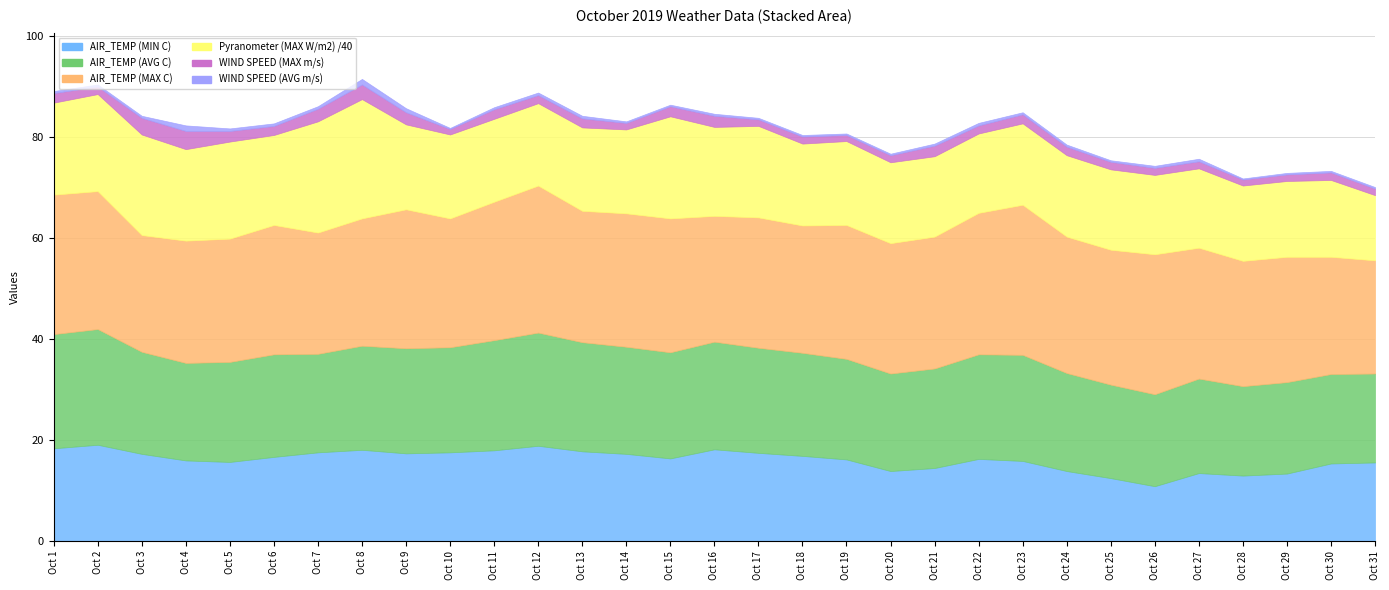

Reading left to right, list all the values displayed in this chart.

AIR_TEMP (MIN C): Oct 1=18.4	Oct 2=19.1	Oct 3=17.3	Oct 4=16.0	Oct 5=15.7	Oct 6=16.7	Oct 7=17.6	Oct 8=18.1	Oct 9=17.4	Oct 10=17.6	Oct 11=18.0	Oct 12=18.9	Oct 13=17.8	Oct 14=17.3	Oct 15=16.4	Oct 16=18.2	Oct 17=17.5	Oct 18=16.9	Oct 19=16.2	Oct 20=13.9	Oct 21=14.5	Oct 22=16.3	Oct 23=15.9	Oct 24=13.9	Oct 25=12.5	Oct 26=10.9	Oct 27=13.5	Oct 28=13.0	Oct 29=13.4	Oct 30=15.4	Oct 31=15.6
AIR_TEMP (AVG C): Oct 1=22.6	Oct 2=22.9	Oct 3=20.2	Oct 4=19.3	Oct 5=19.8	Oct 6=20.3	Oct 7=19.5	Oct 8=20.6	Oct 9=20.8	Oct 10=20.8	Oct 11=21.8	Oct 12=22.4	Oct 13=21.6	Oct 14=21.2	Oct 15=21.0	Oct 16=21.3	Oct 17=20.8	Oct 18=20.4	Oct 19=19.9	Oct 20=19.3	Oct 21=19.7	Oct 22=20.7	Oct 23=21.0	Oct 24=19.4	Oct 25=18.5	Oct 26=18.2	Oct 27=18.7	Oct 28=17.7	Oct 29=18.1	Oct 30=17.7	Oct 31=17.6
AIR_TEMP (MAX C): Oct 1=27.6	Oct 2=27.3	Oct 3=23.1	Oct 4=24.2	Oct 5=24.4	Oct 6=25.6	Oct 7=24.0	Oct 8=25.2	Oct 9=27.5	Oct 10=25.5	Oct 11=27.4	Oct 12=29.1	Oct 13=26.0	Oct 14=26.4	Oct 15=26.5	Oct 16=24.9	Oct 17=25.8	Oct 18=25.2	Oct 19=26.5	Oct 20=25.8	Oct 21=26.1	Oct 22=28.0	Oct 23=29.7	Oct 24=27.0	Oct 25=26.7	Oct 26=27.7	Oct 27=25.9	Oct 28=24.8	Oct 29=24.8	Oct 30=23.2	Oct 31=22.4
Pyranometer (MAX W/m2) /40: Oct 1=18.2	Oct 2=19.2	Oct 3=19.9	Oct 4=18.1	Oct 5=19.2	Oct 6=17.8	Oct 7=22.0	Oct 8=23.6	Oct 9=16.8	Oct 10=16.6	Oct 11=16.4	Oct 12=16.3	Oct 13=16.5	Oct 14=16.6	Oct 15=20.2	Oct 16=17.6	Oct 17=18.1	Oct 18=16.2	Oct 19=16.6	Oct 20=16.0	Oct 21=15.9	Oct 22=15.7	Oct 23=16.1	Oct 24=16.1	Oct 25=15.9	Oct 26=15.7	Oct 27=15.7	Oct 28=14.9	Oct 29=15.0	Oct 30=15.2	Oct 31=12.9
WIND SPEED (MAX m/s): Oct 1=1.9	Oct 2=1.5	Oct 3=3.3	Oct 4=3.6	Oct 5=2.1	Oct 6=1.8	Oct 7=2.5	Oct 8=2.9	Oct 9=2.4	Oct 10=1.1	Oct 11=1.9	Oct 12=1.6	Oct 13=1.8	Oct 14=1.3	Oct 15=2.0	Oct 16=2.2	Oct 17=1.3	Oct 18=1.4	Oct 19=1.2	Oct 20=1.4	Oct 21=2.1	Oct 22=1.6	Oct 23=1.8	Oct 24=1.7	Oct 25=1.5	Oct 26=1.4	Oct 27=1.4	Oct 28=1.2	Oct 29=1.3	Oct 30=1.5	Oct 31=1.3
WIND SPEED (AVG m/s): Oct 1=0.4	Oct 2=0.4	Oct 3=0.4	Oct 4=1.1	Oct 5=0.5	Oct 6=0.5	Oct 7=0.5	Oct 8=1.1	Oct 9=0.8	Oct 10=0.2	Oct 11=0.4	Oct 12=0.5	Oct 13=0.5	Oct 14=0.3	Oct 15=0.3	Oct 16=0.4	Oct 17=0.3	Oct 18=0.3	Oct 19=0.3	Oct 20=0.3	Oct 21=0.4	Oct 22=0.5	Oct 23=0.4	Oct 24=0.4	Oct 25=0.3	Oct 26=0.4	Oct 27=0.5	Oct 28=0.2	Oct 29=0.3	Oct 30=0.3	Oct 31=0.3